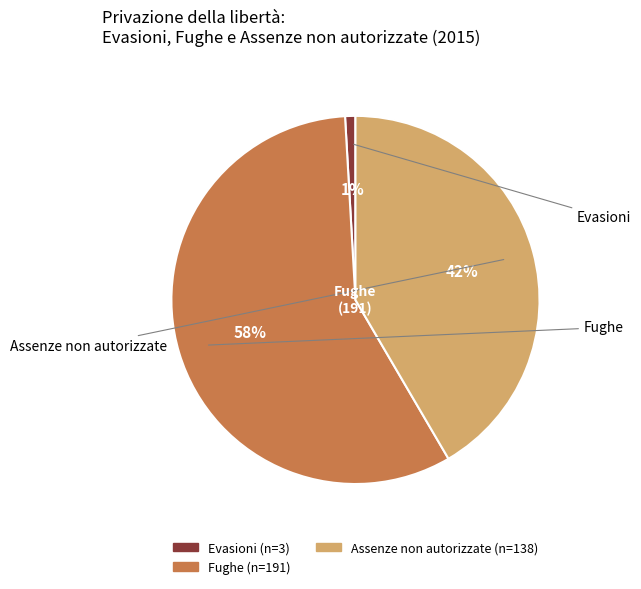

Is there a majority slice in this chart?

Yes